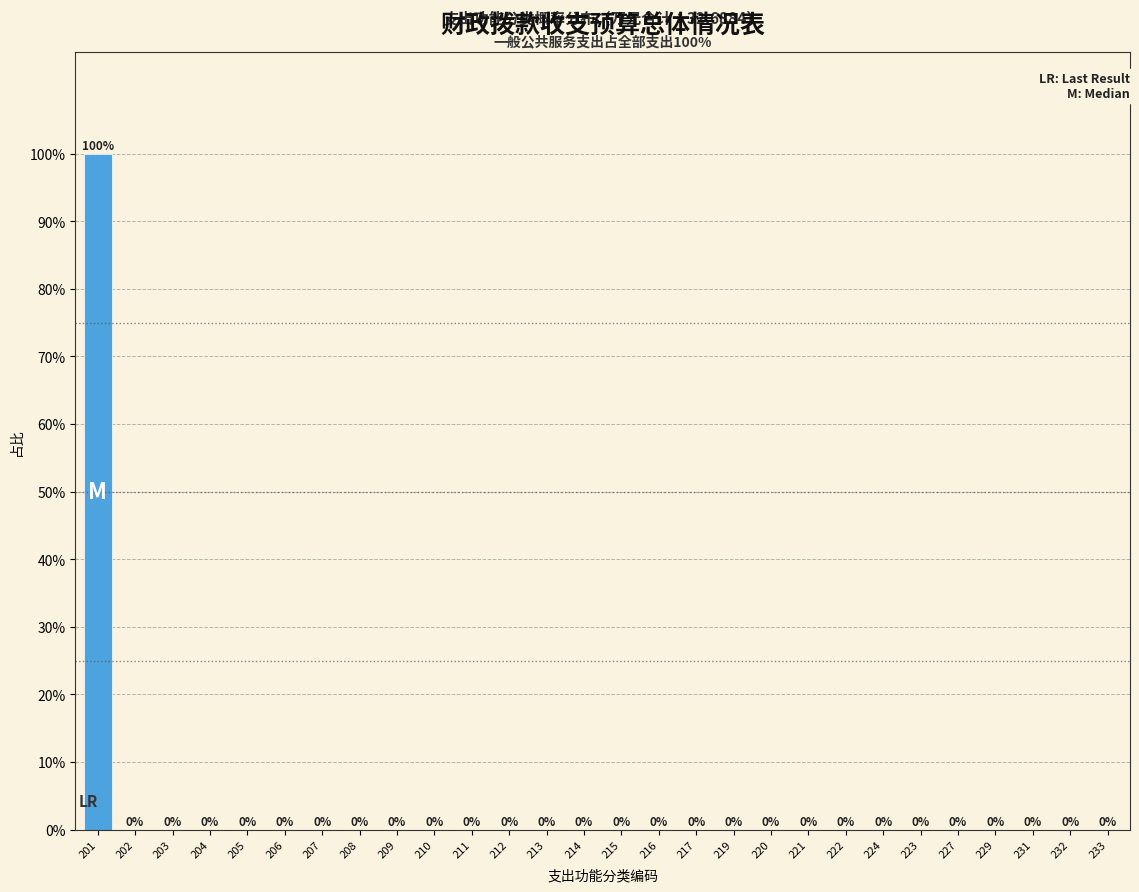

Reading right to left, list all the values displayed in this chart.

233=0	232=0	231=0	229=0	227=0	223=0	224=0	222=0	221=0	220=0	219=0	217=0	216=0	215=0	214=0	213=0	212=0	211=0	210=0	209=0	208=0	207=0	206=0	205=0	204=0	203=0	202=0	201=100